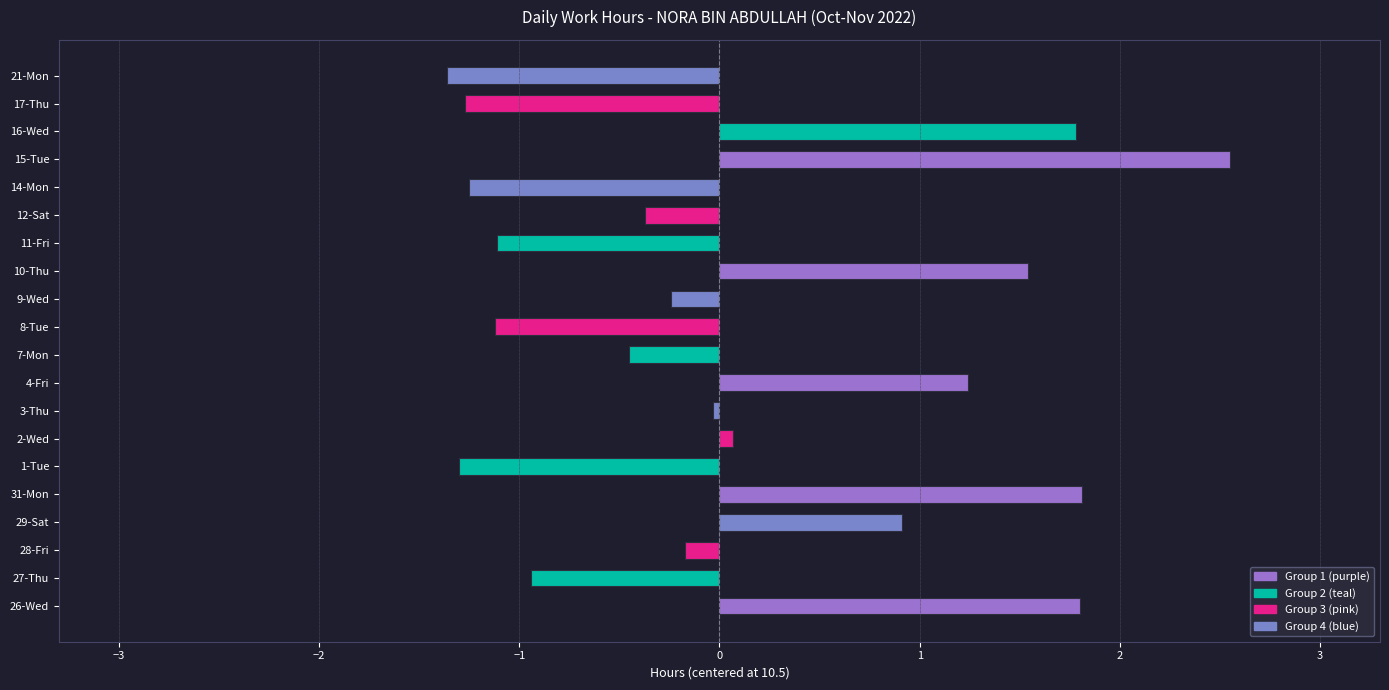

Is it true that the value at 17-Thu is -1.3?

True